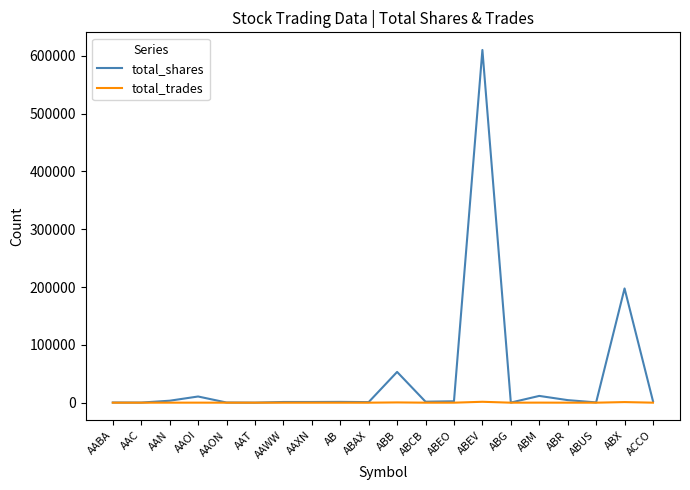

What is the sum of the total_shares values at AAON and AABA?

600